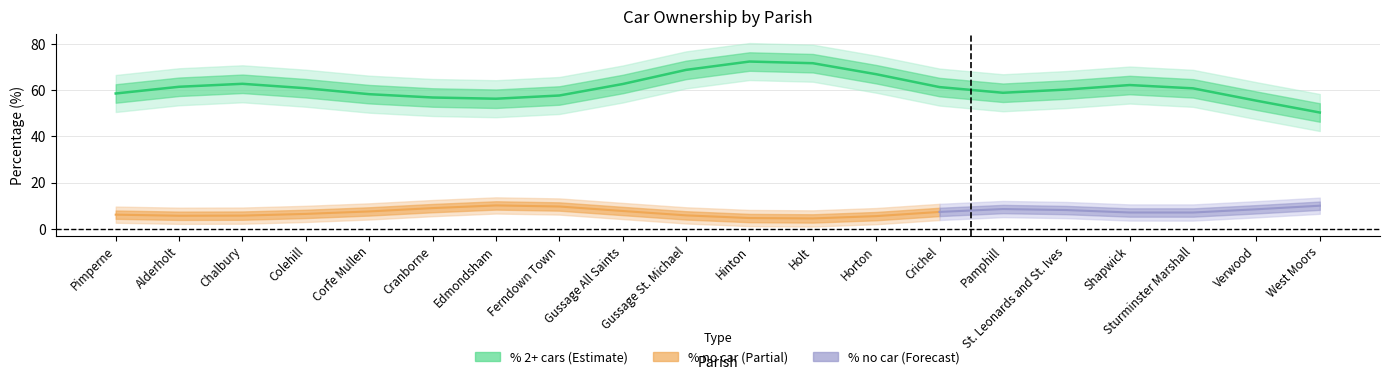

Where is the first local maximum for % 2 or more cars or vans in a household?

Chalbury